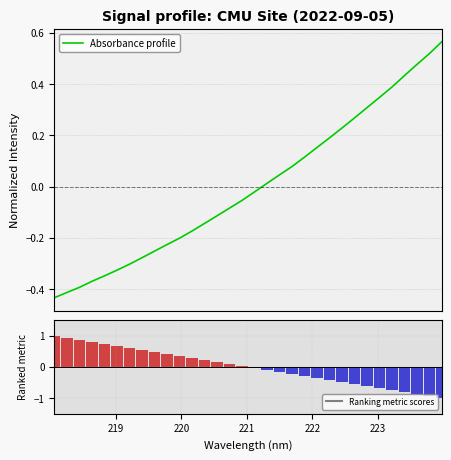

Does the chart contain any negative values?

Yes